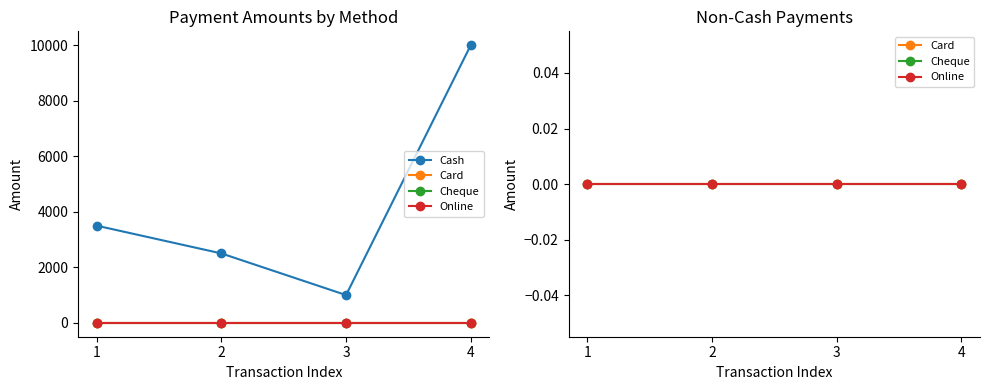

True or false: Cheque has more than 2 interior local peaks.

False